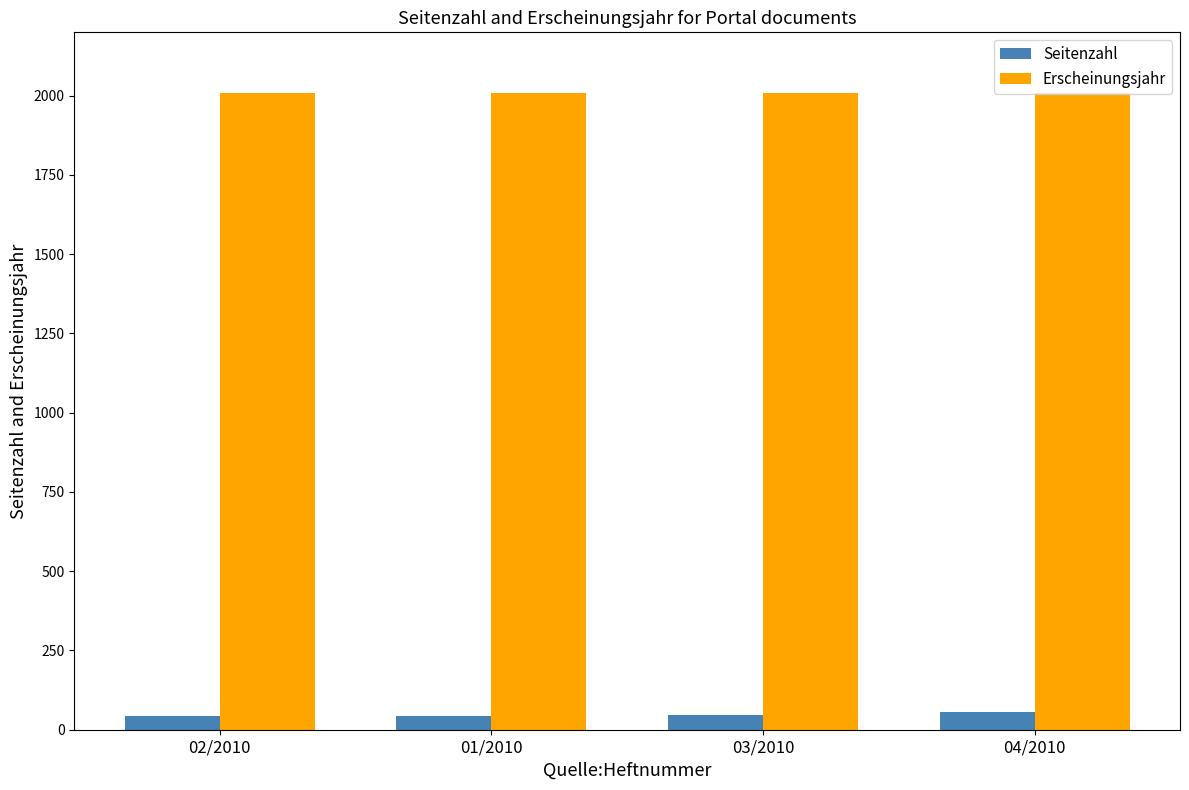

Rank the series by their maximum value, from highest to lowest.

Erscheinungsjahr, Seitenzahl